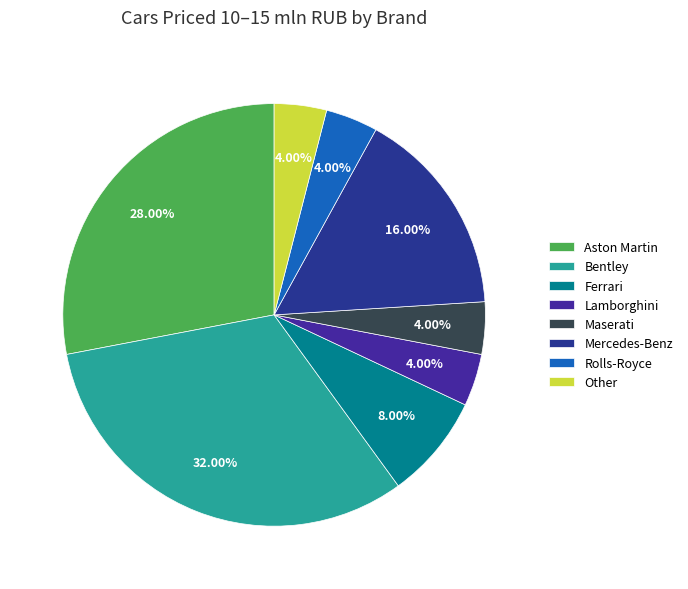

True or false: Mercedes-Benz accounts for 29% of the total.

False